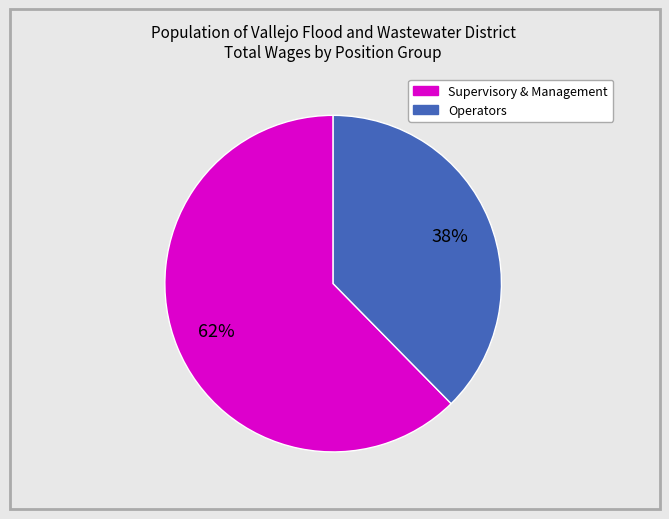

To the nearest percent, what is the average slice percentage?

50%